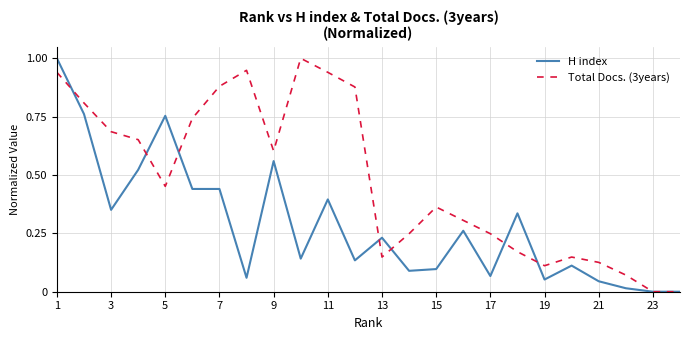

List the series in order of their overall mean, highest first.

Total Docs. (3years), H index